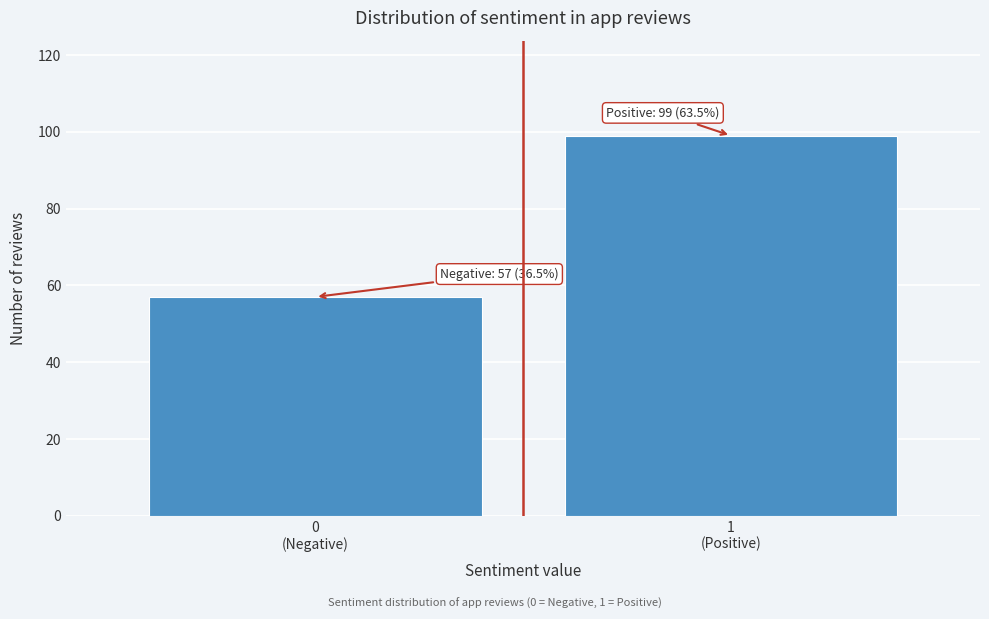

Reading right to left, list all the values displayed in this chart.

99	57